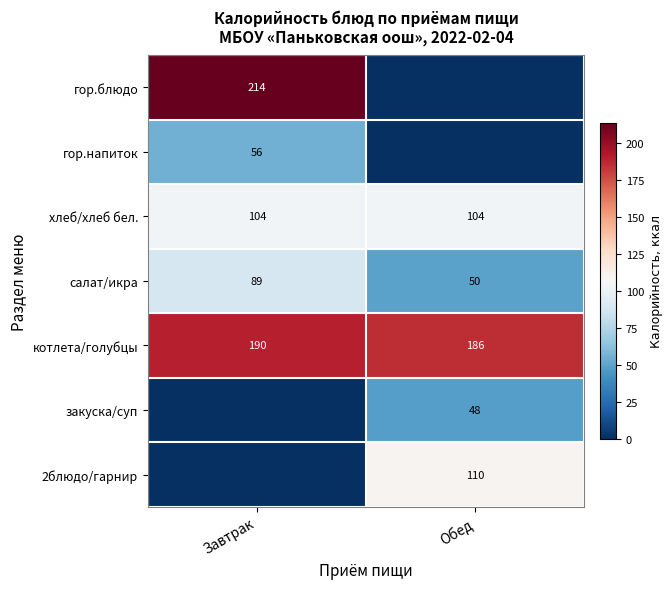

Is it true that салат/икра equals 26 at Завтрак?

False